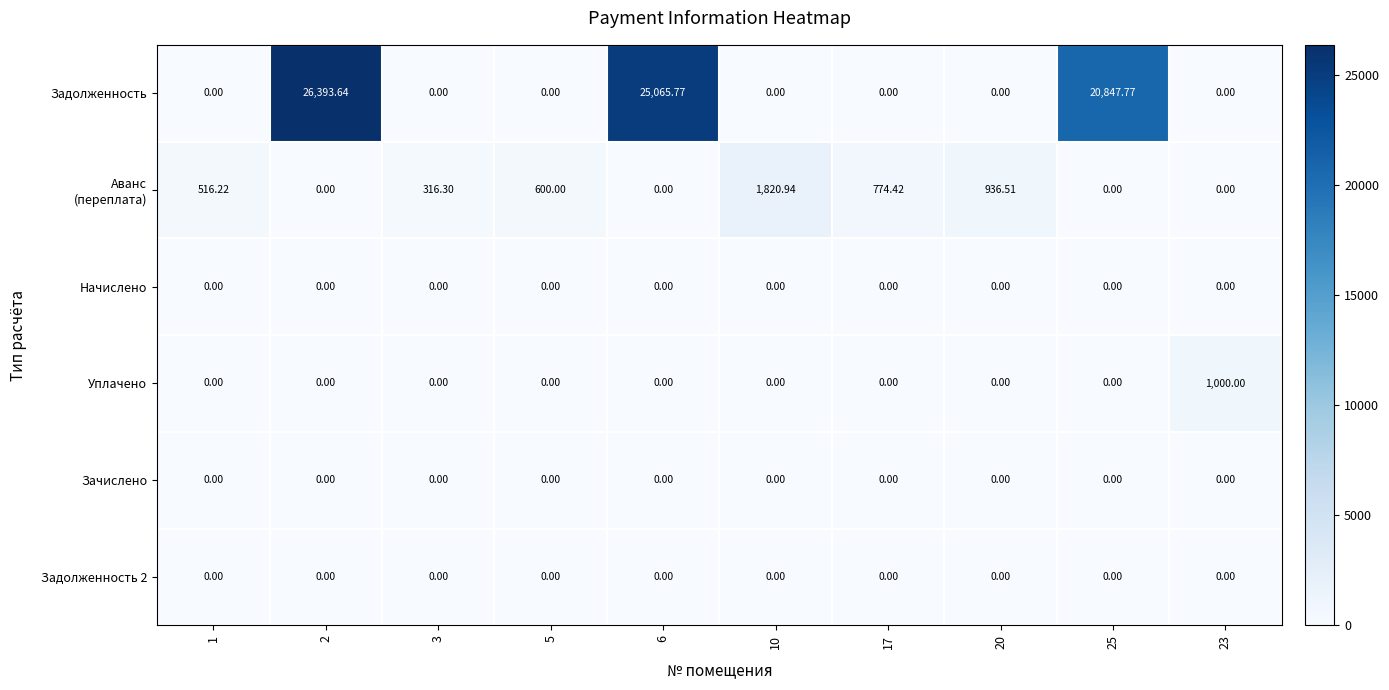

Which series has the largest total across all categories?

Задолженность